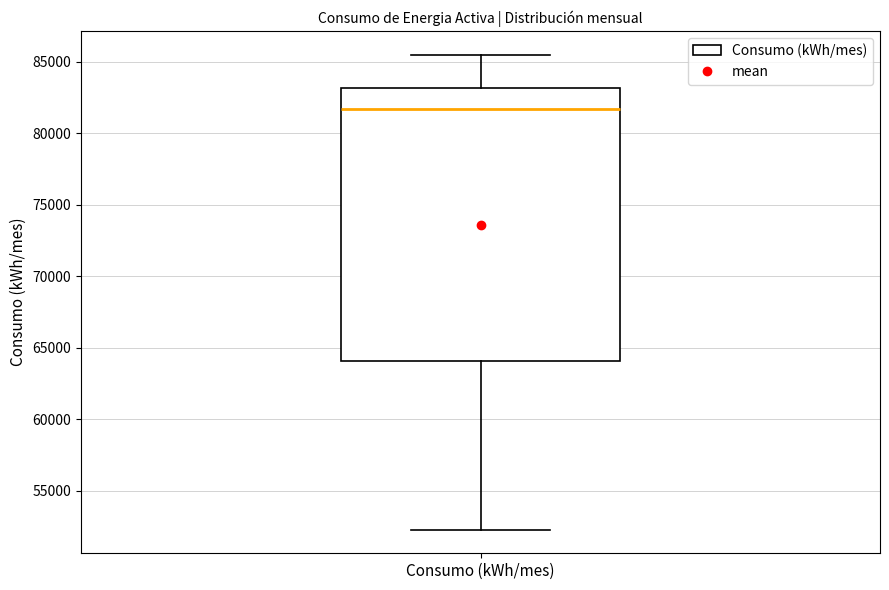

Where does the upper whisker of the box for Consumo (kWh/mes) end on the y-axis? The values are not printed on the chart, so give them approximately, as read against the axis.

85500